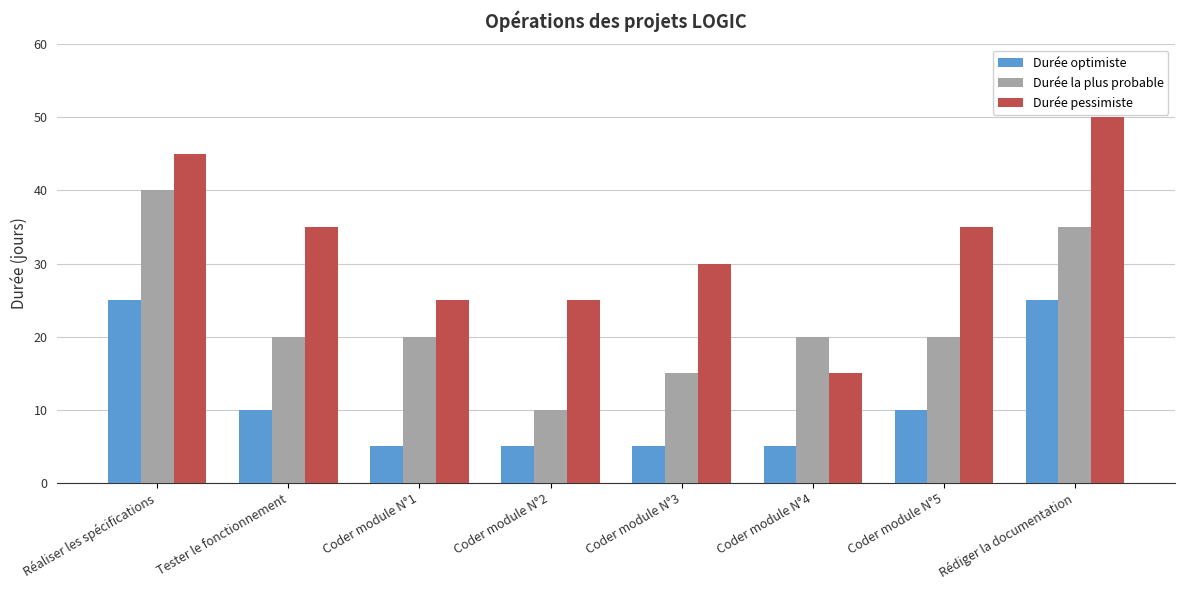

Is it true that Durée optimiste equals 1 at Coder module N°3?

False